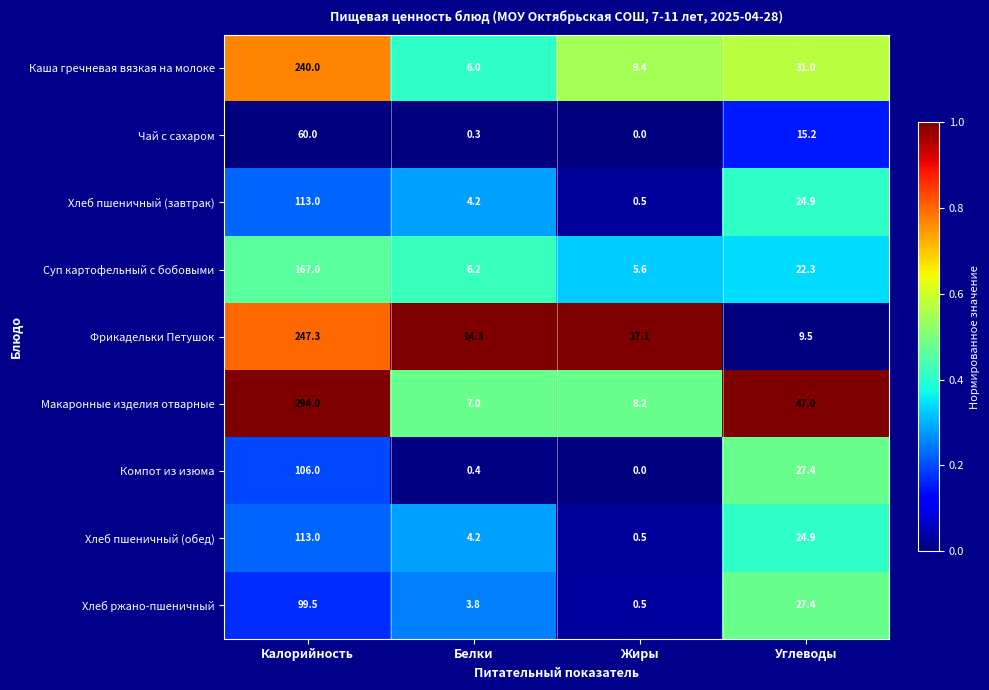

Which series changed the most between Калорийность and Углеводы?

Макаронные изделия отварные